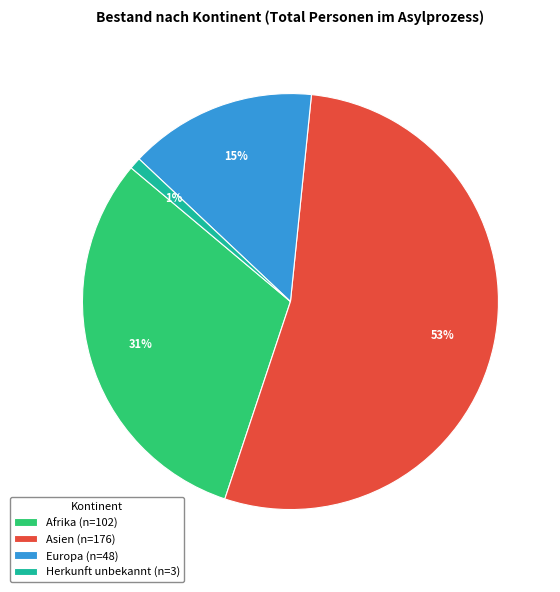

Is there a majority slice in this chart?

Yes